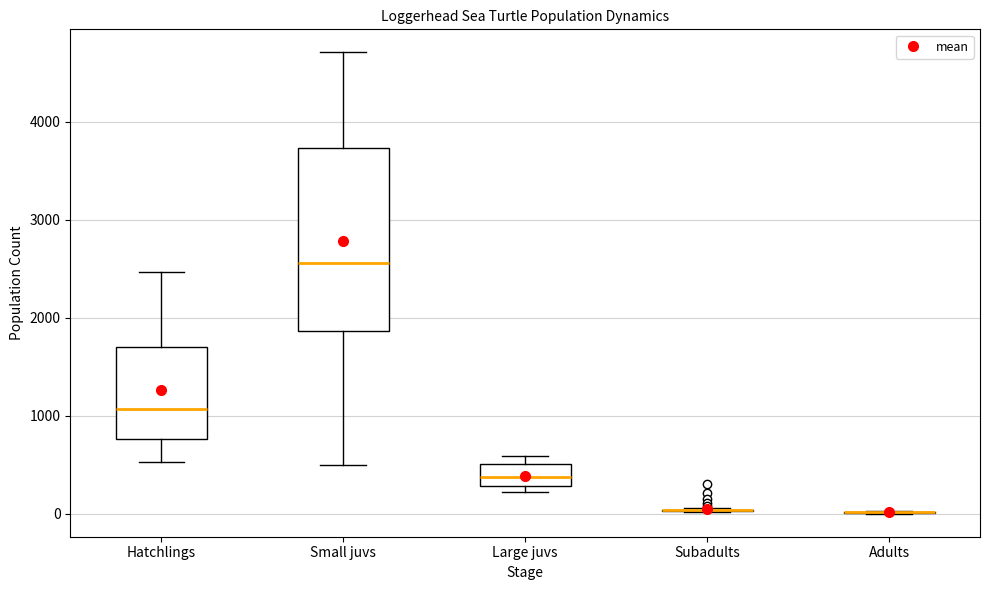

Comparing the boxes themselves (not the whiskers), which one is the tallest?

Small juvs